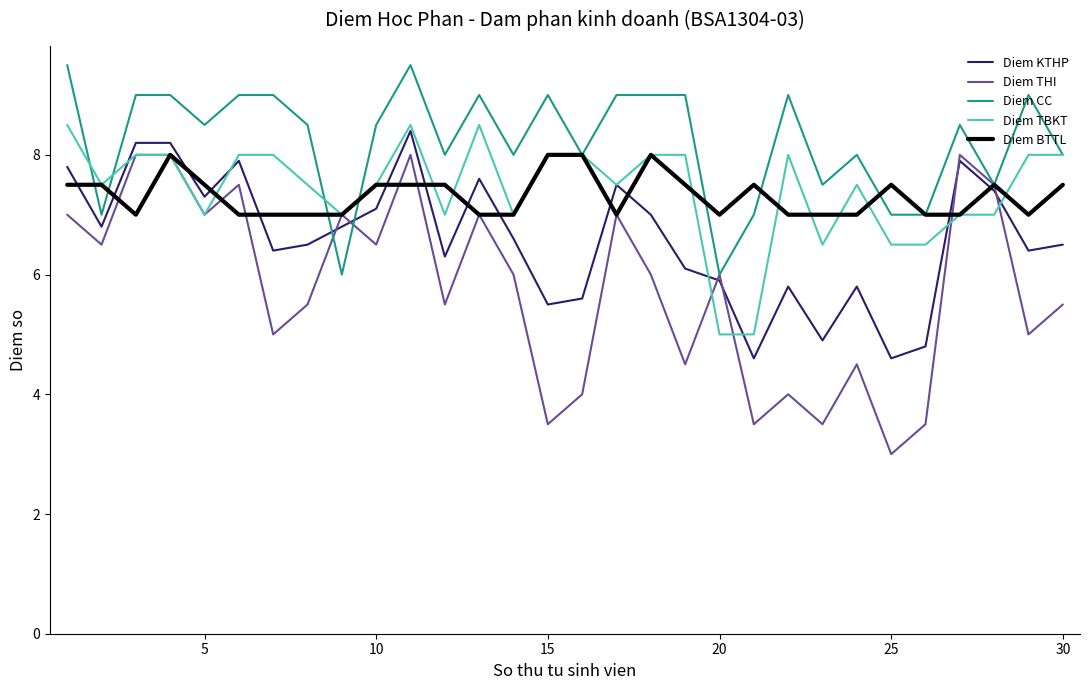

What is the minimum value for Diem CC?

6.0